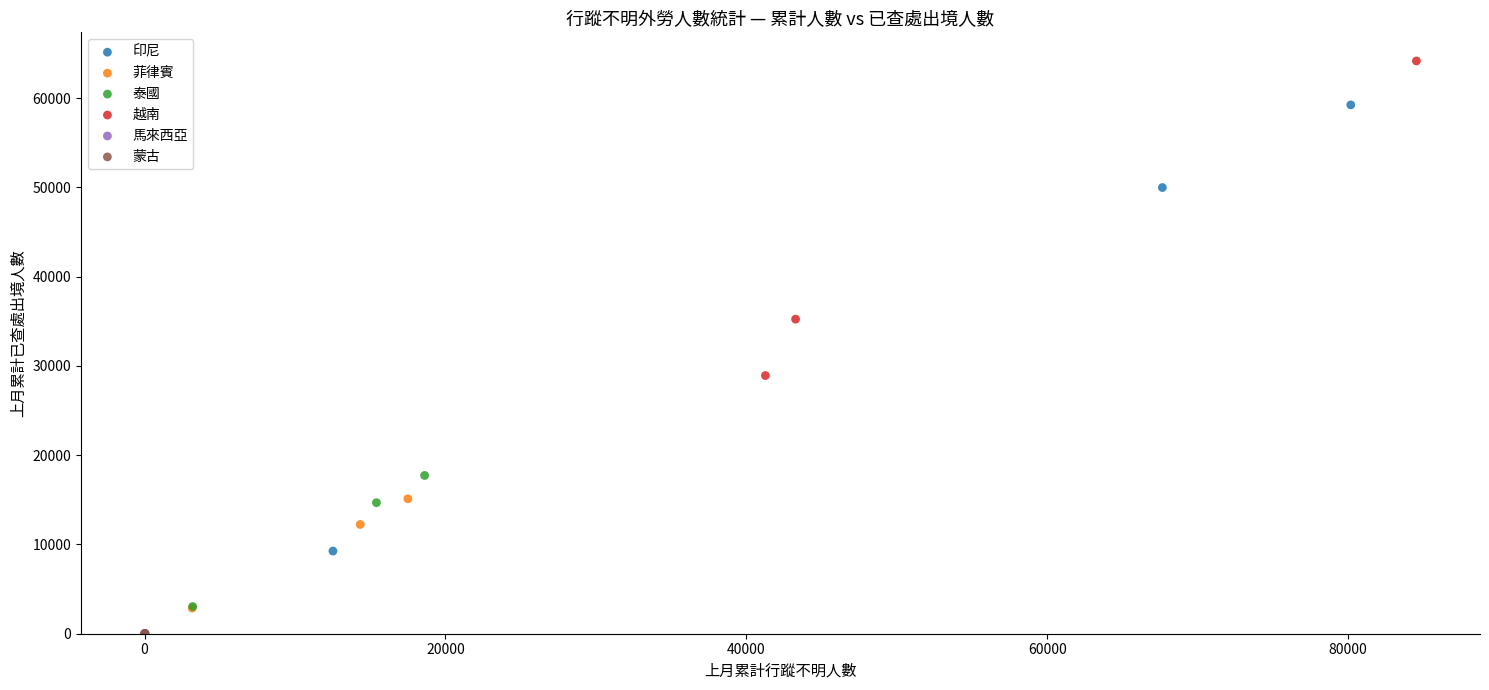

Which series has the largest Y range (max minus min)?

印尼